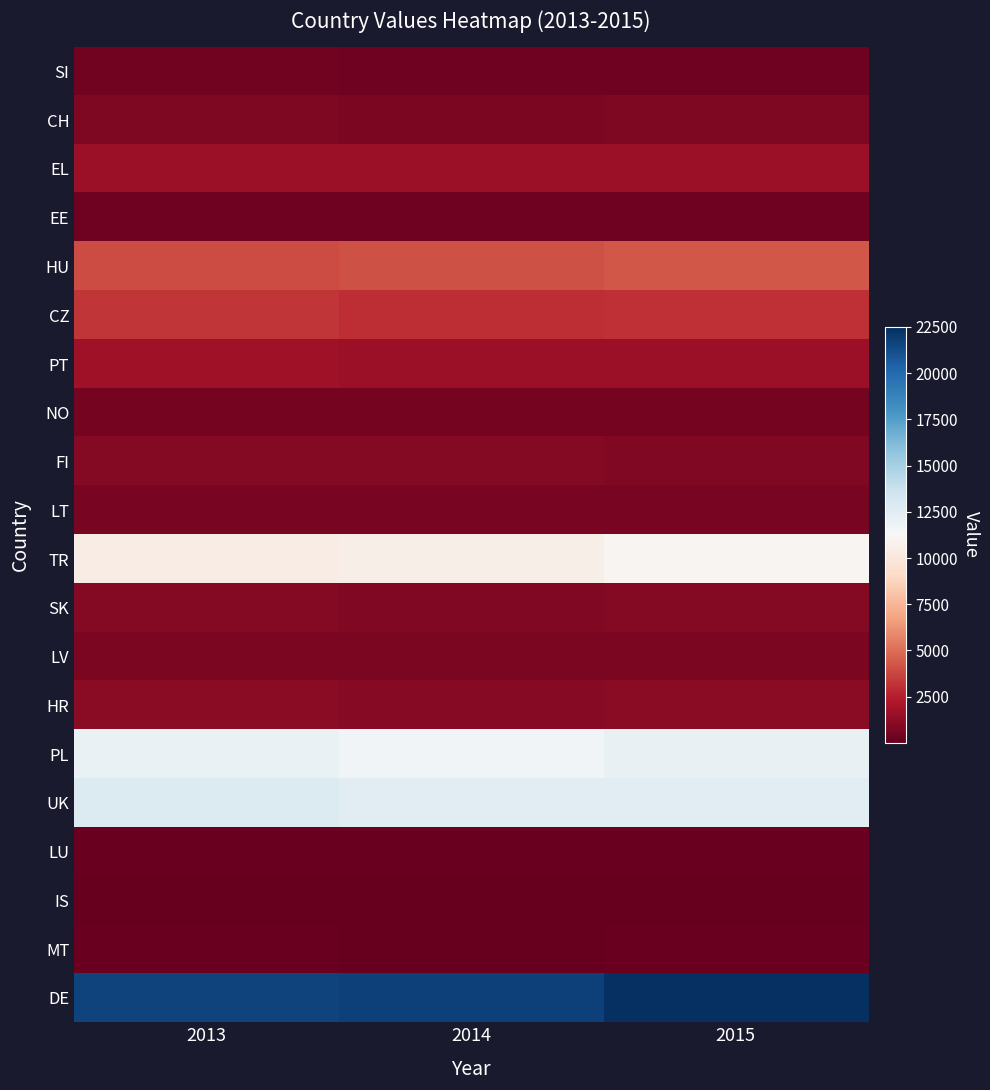

Rank the series at 2015 from highest to lowest value.

DE, UK, PL, TR, HU, CZ, PT, EL, HR, SK, FI, CH, LV, LT, NO, SI, EE, MT, LU, IS